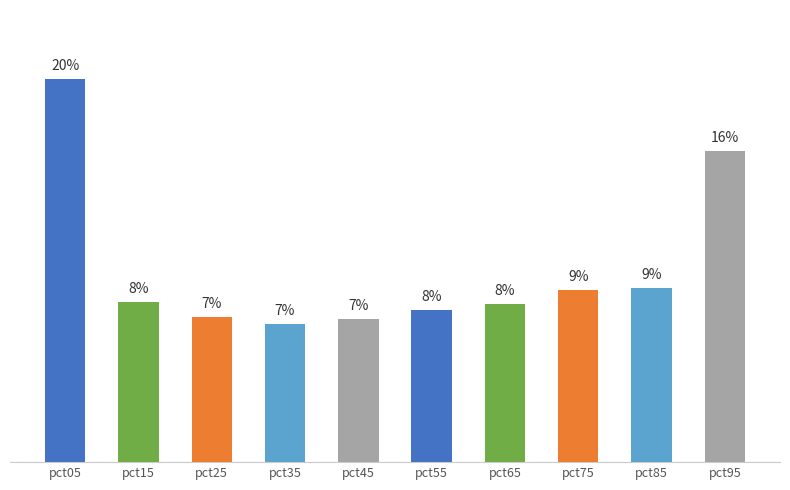

Rank the categories by value from lowest to highest.

pct35, pct45, pct25, pct55, pct65, pct15, pct75, pct85, pct95, pct05